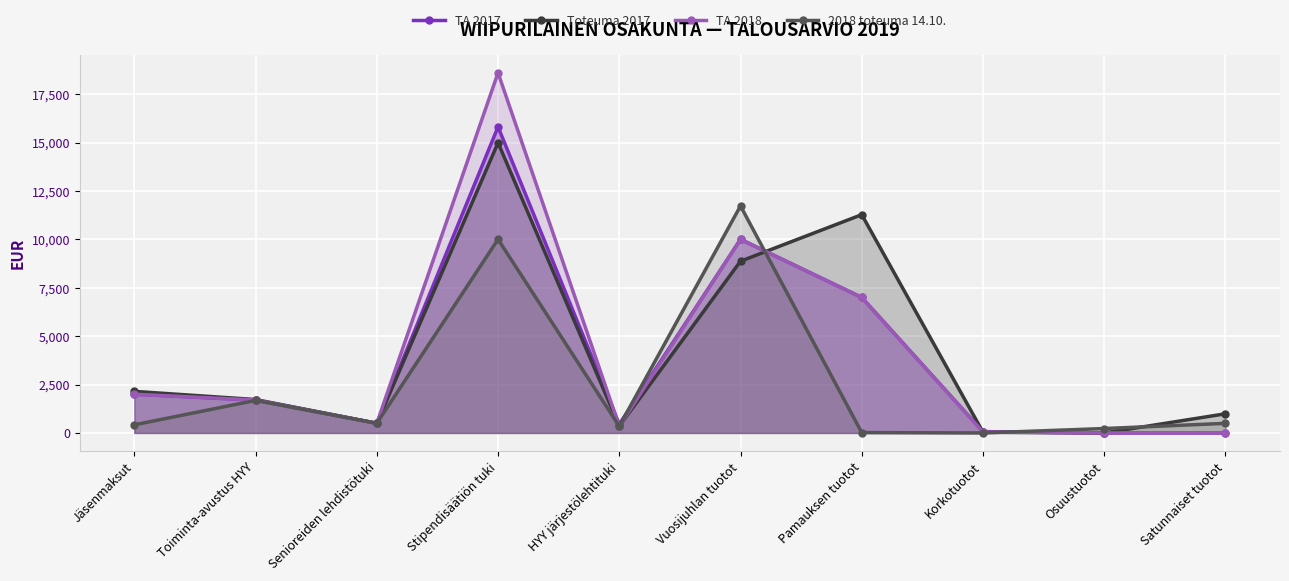

True or false: 2018 toteuma 14.10. has a value of 73.3 at Osuustuotot.

False